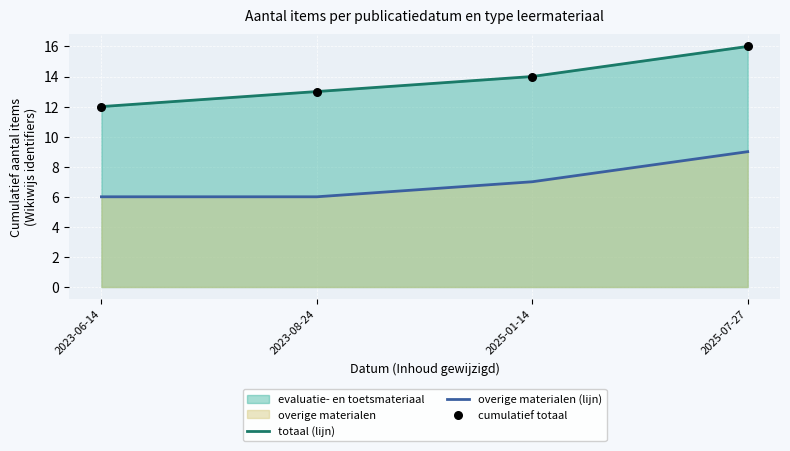

Which series has the largest Y range (max minus min)?

totaal (lijn)